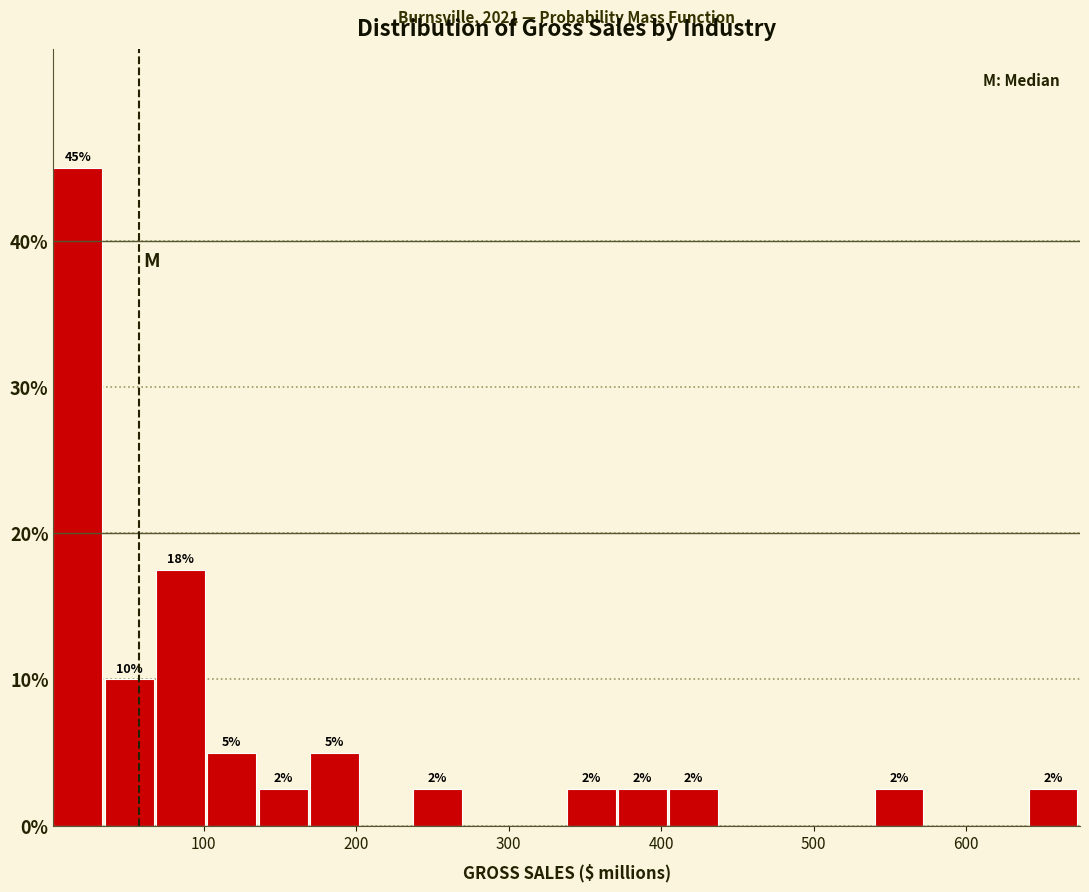

Around what value on the x-axis is the tallest bar? Give the approximate position of its centre, as read against the axis.

20